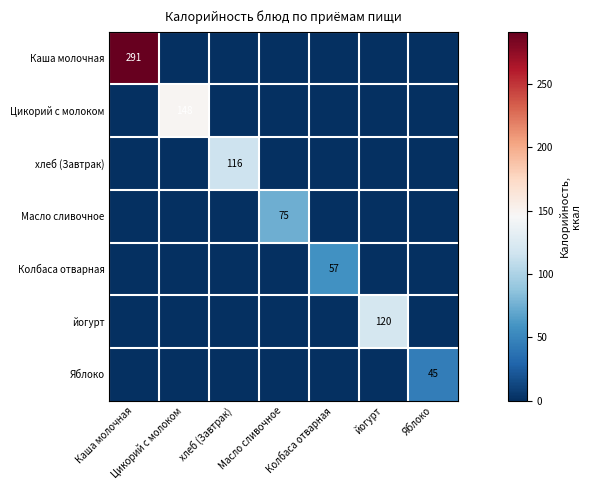

Between Колбаса отварная and Яблоко, which series saw the biggest shift?

Колбаса отварная